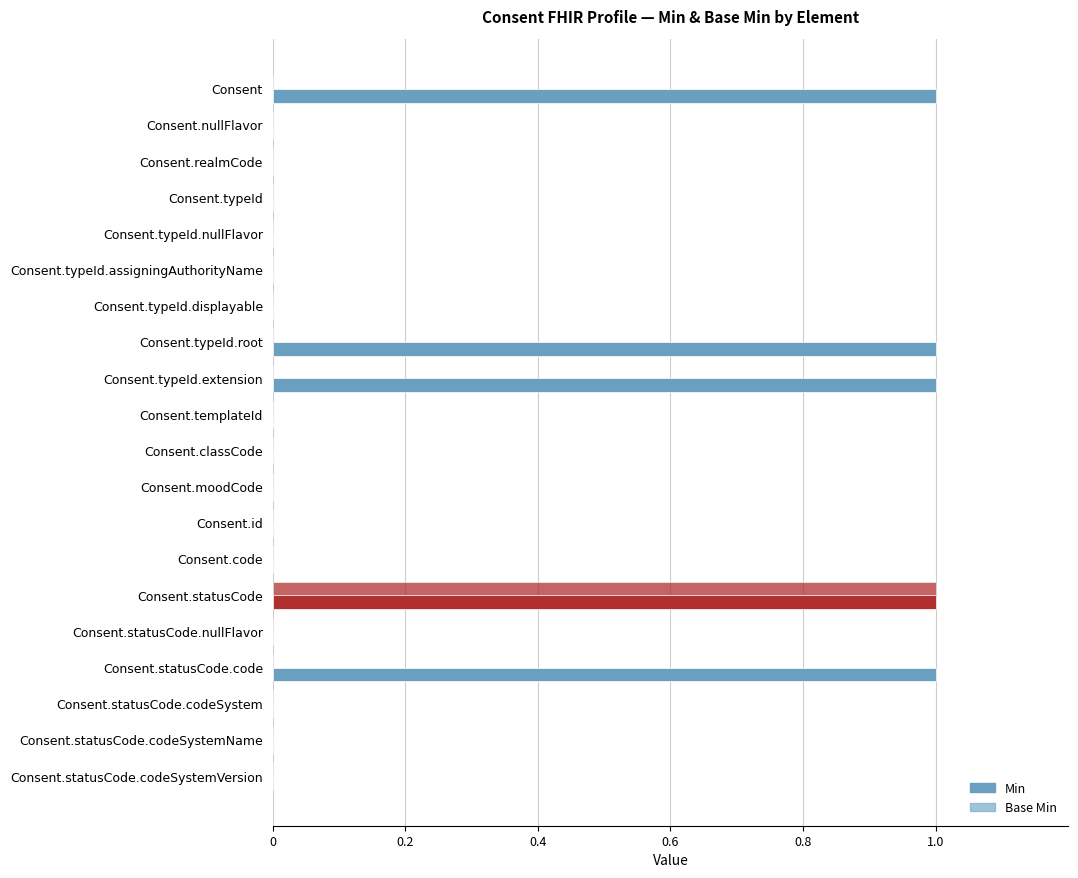

What is the label of the 11th bar from the right?

9